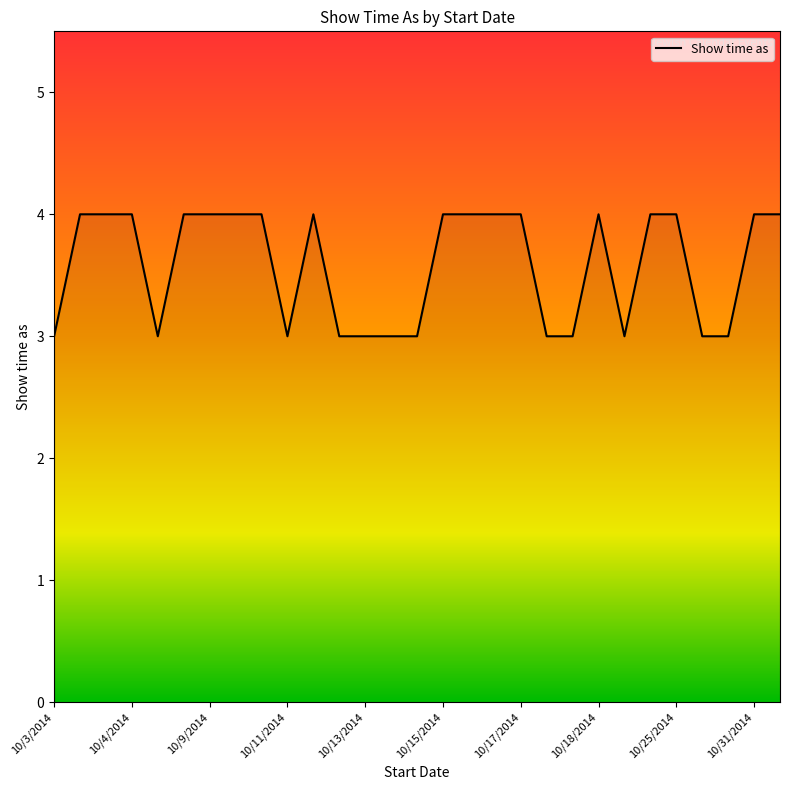

What is the greatest value displayed?

4